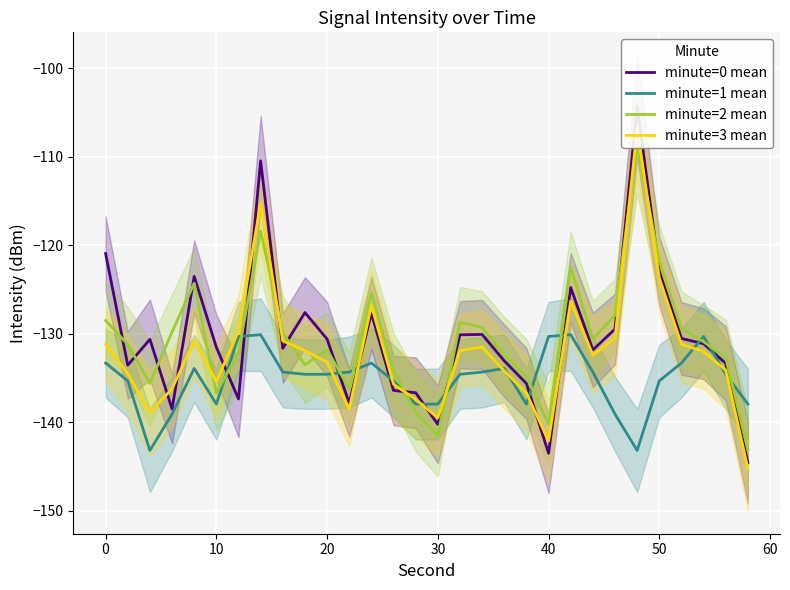

True or false: minute=1 mean has a value of -130.3 at 40.

True